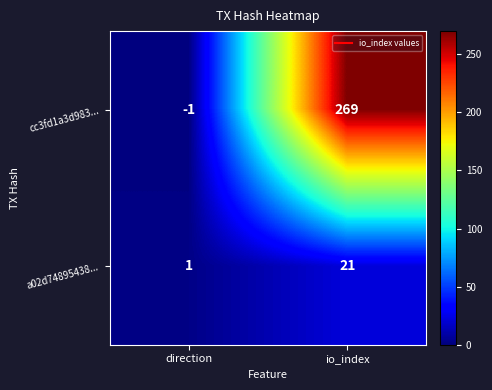

At which category is the sum across all series the highest?

io_index